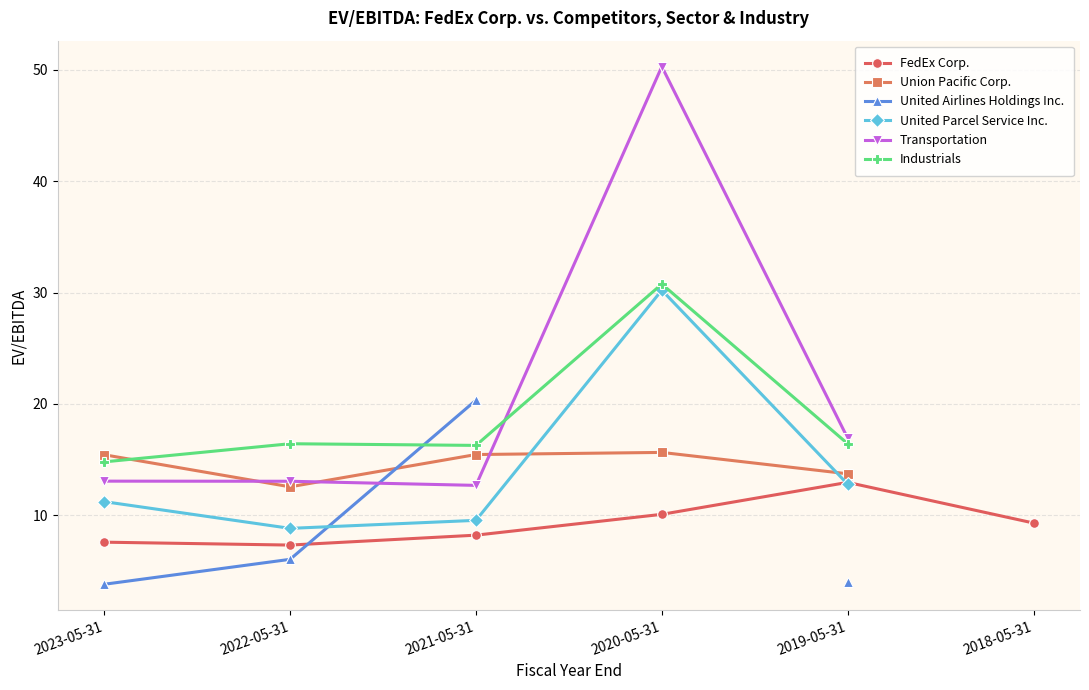

What is the sum of the FedEx Corp. values at 2018-05-31 and 2021-05-31?

17.5